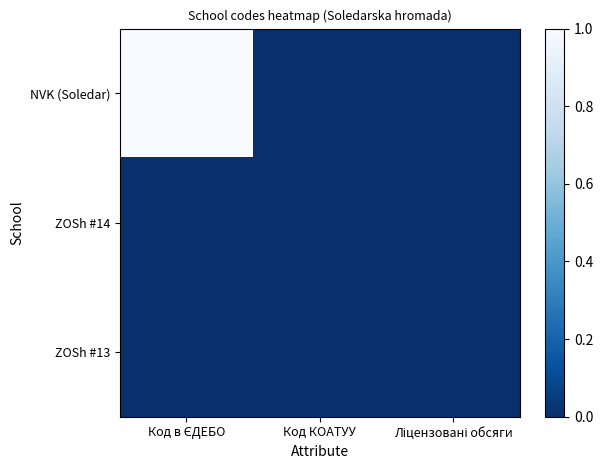

How many distinct data groups are displayed?

3